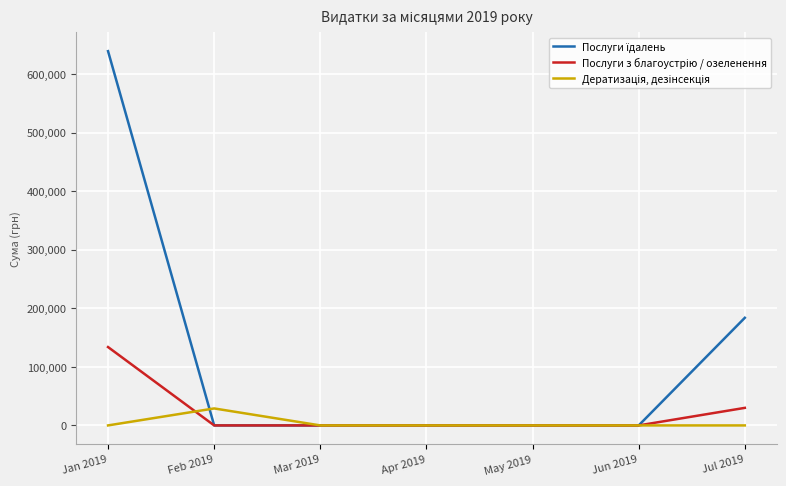

At which category is the sum across all series the highest?

Jan 2019